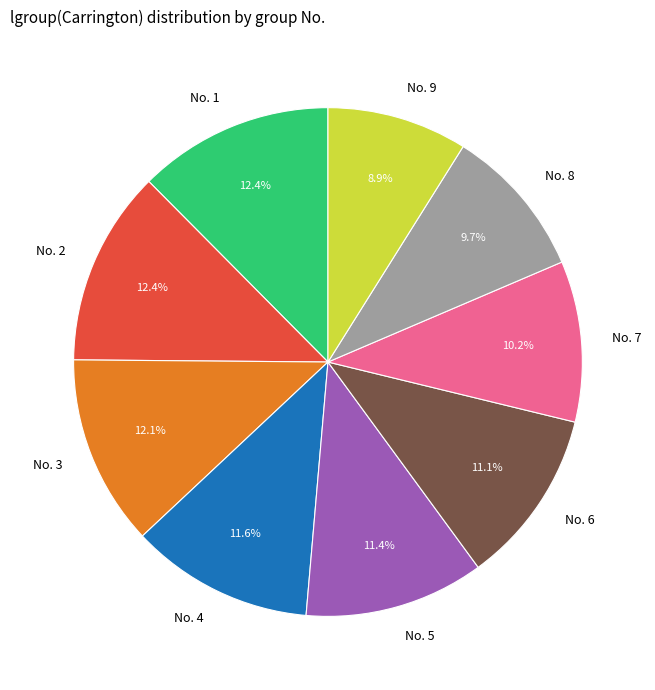

How many segments does this pie chart have?

9